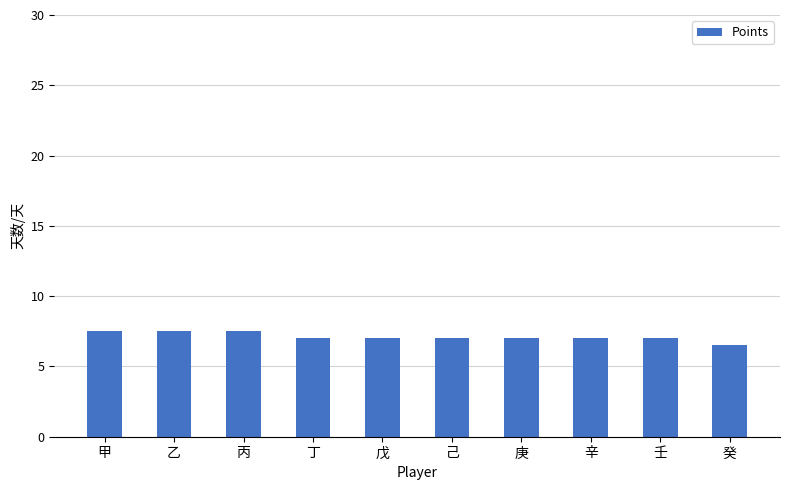

Does the chart contain stacked bars?

No